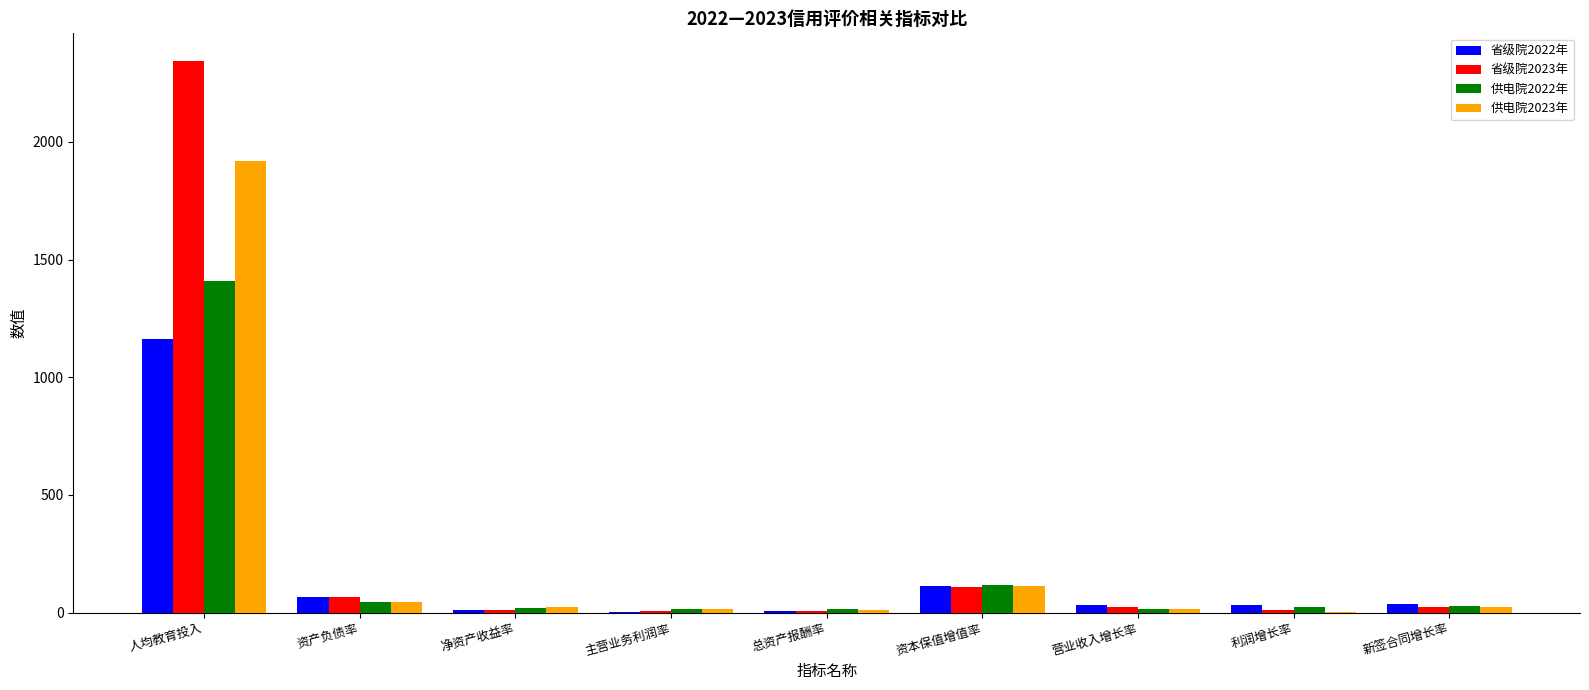

At which label is 供电院2023年 closest to 960?

资本保值增值率